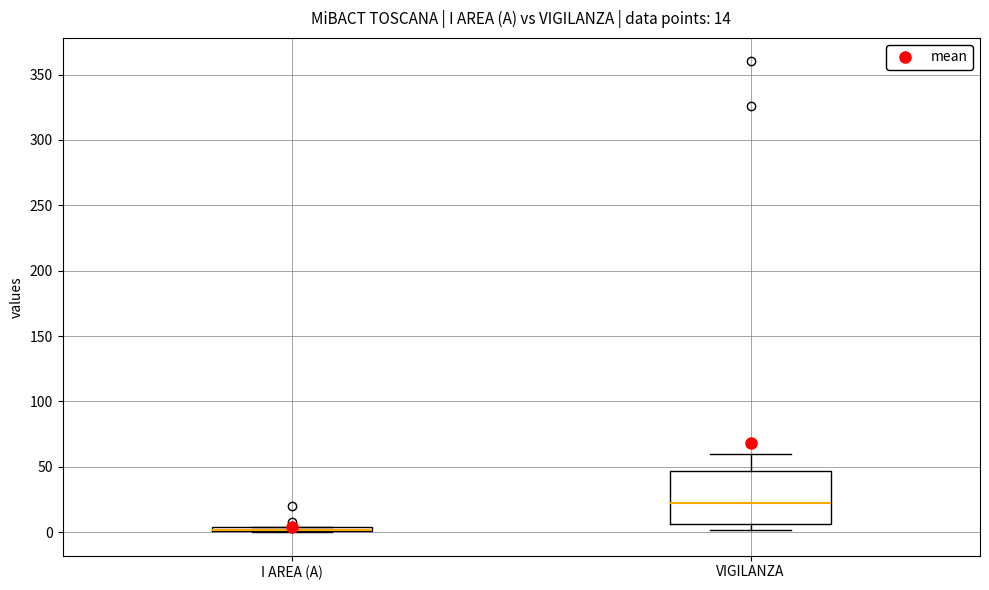

Which box is the tallest, from its lower edge to its upper edge?

VIGILANZA